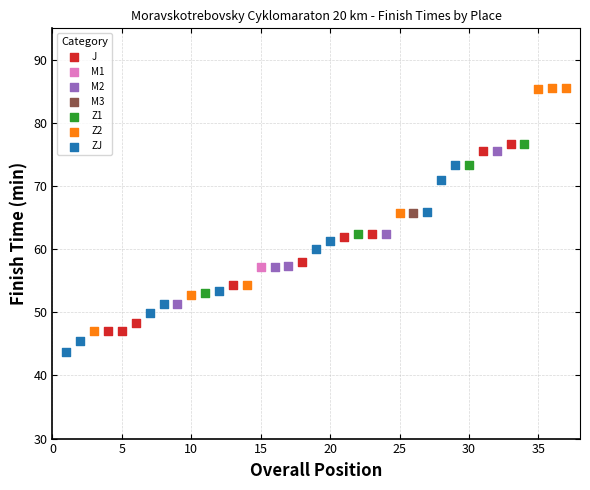

What are all the series names shown in the legend?

J, M1, M2, M3, Z1, Z2, ZJ